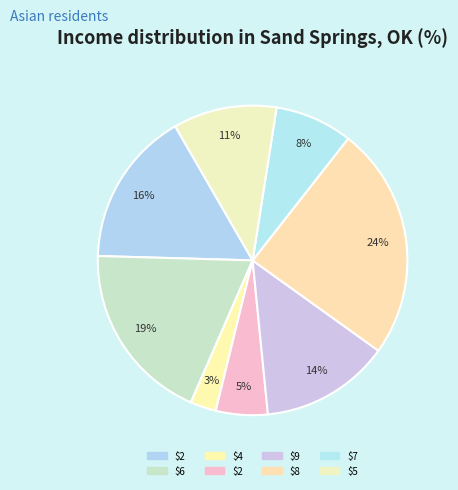

Which slice is the largest?

8